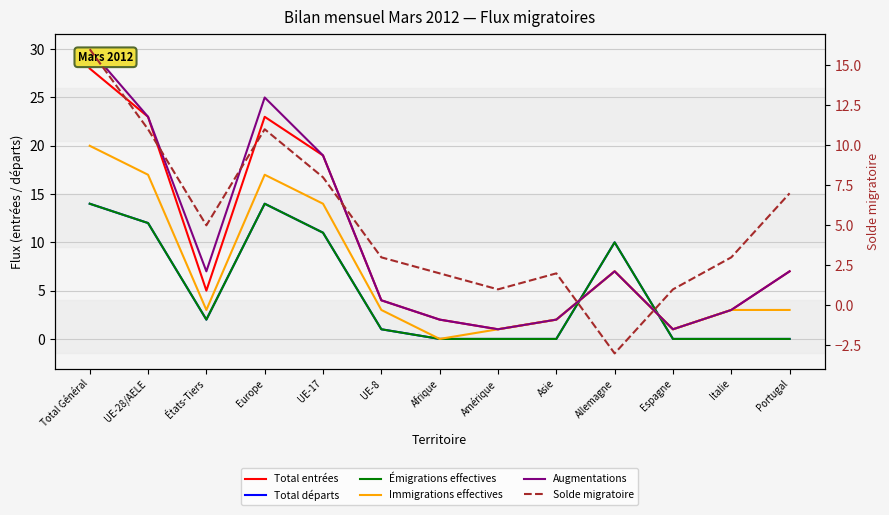

At how many categories does at least one series exceed 8?

5